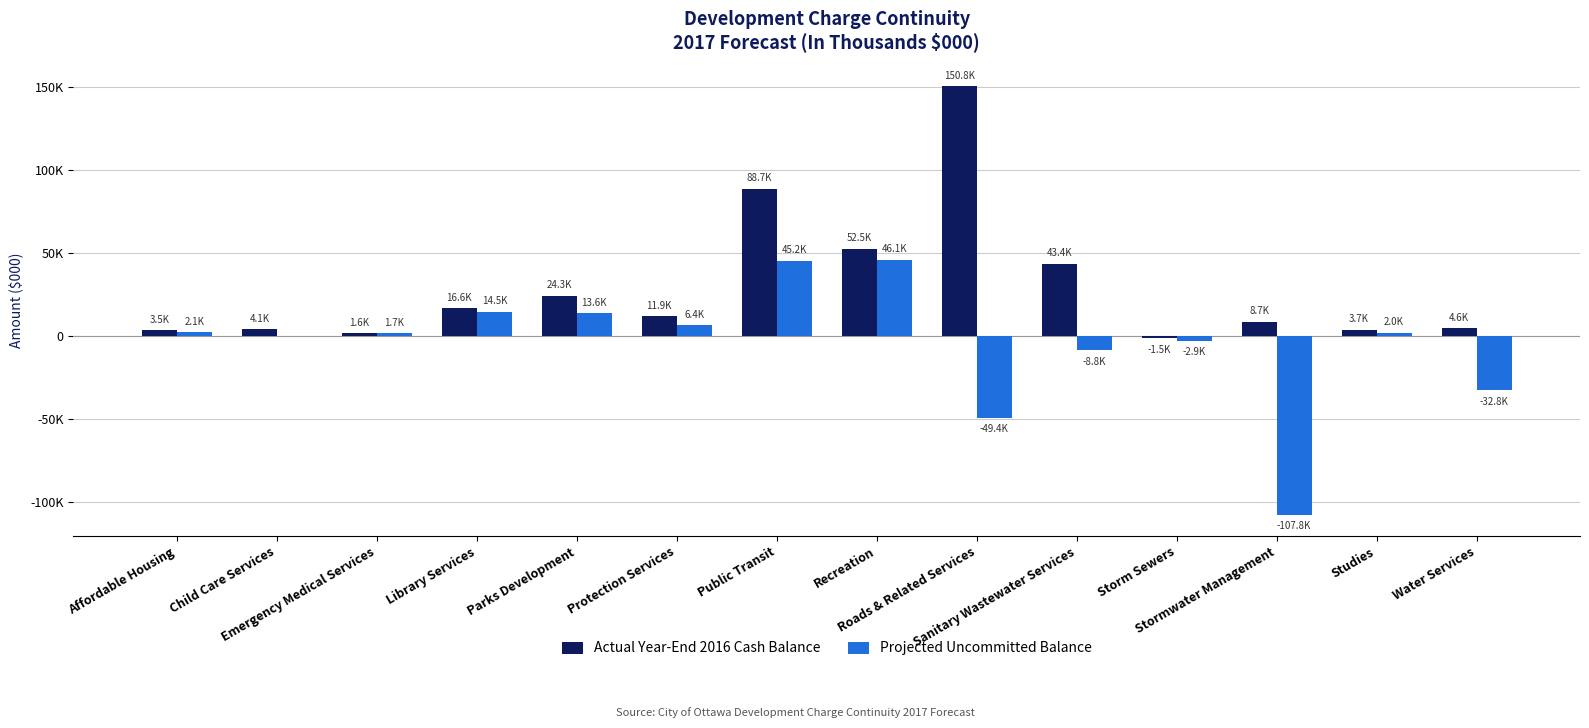

What are all the series names shown in the legend?

Actual Year-End 2016 Cash Balance, Projected Uncommitted Balance